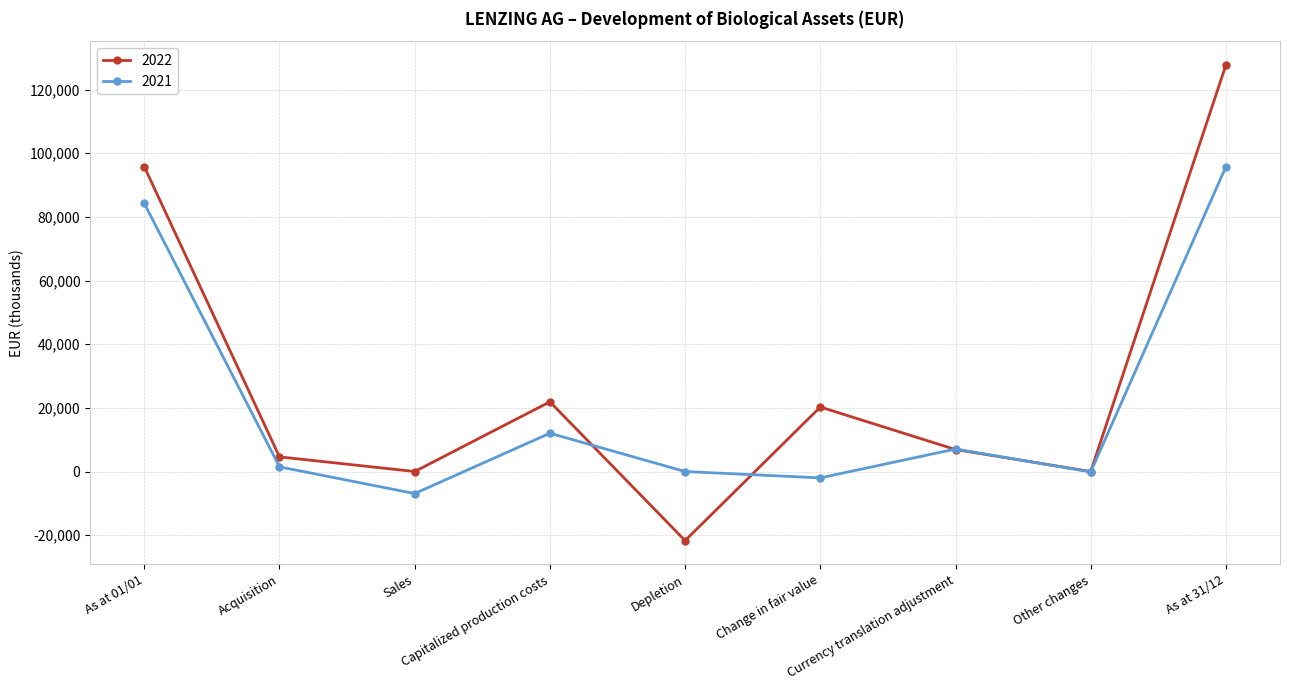

What is the label of the 9th point from the left?

As at 31/12